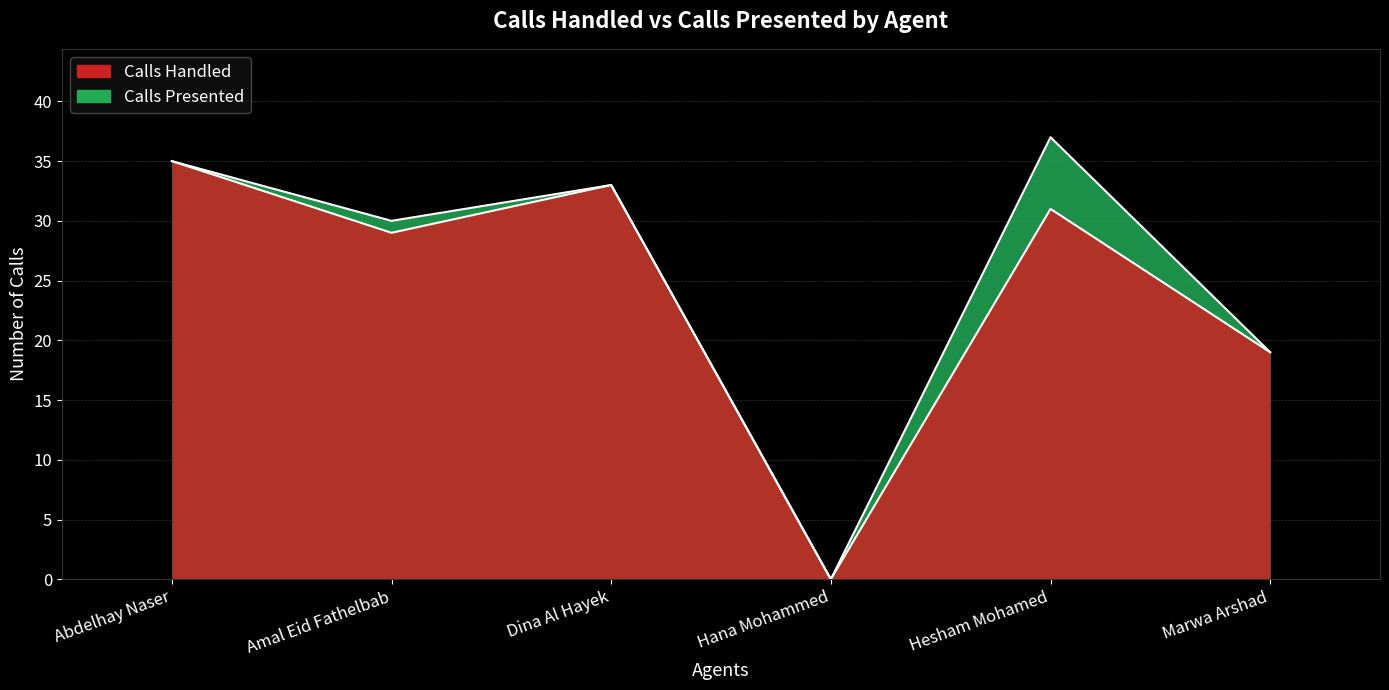

What is the difference between the second highest and minimum values in the Calls Handled series?

33